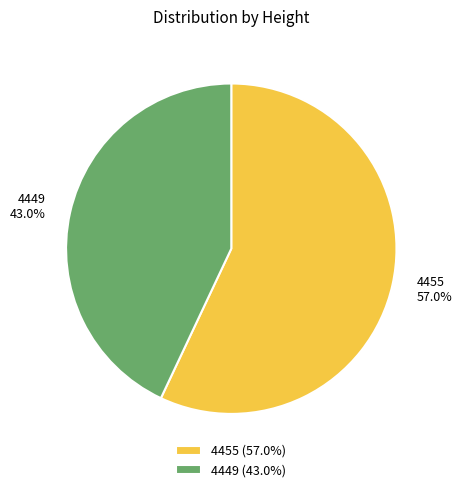

Which category has the smallest portion of the pie?

4449